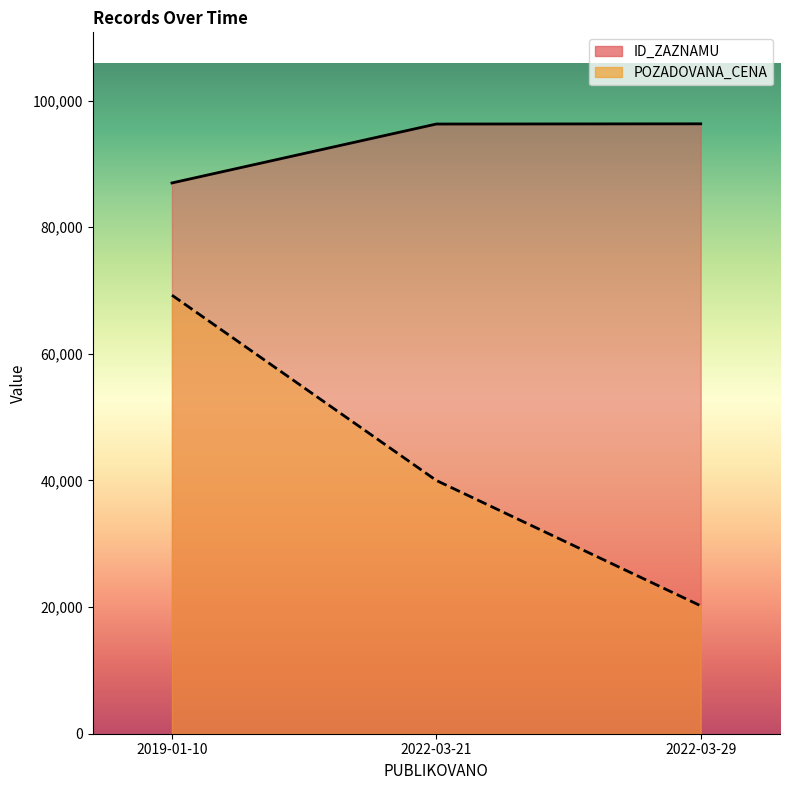

Is it true that POZADOVANA_CENA equals 69256 at 2019-01-10?

True